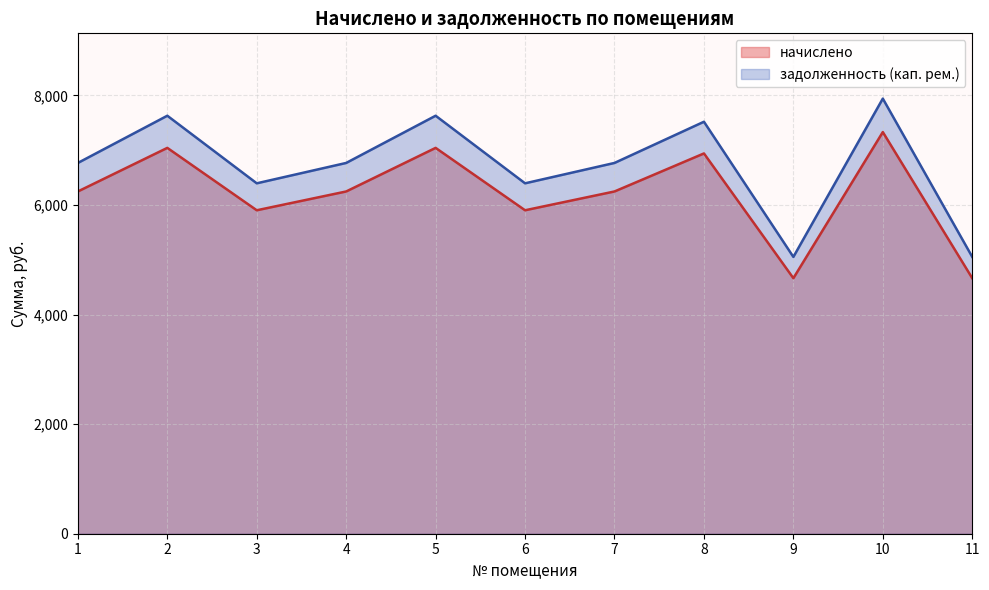

True or false: начислено and задолженность (кап. рем.) intersect in this chart.

False